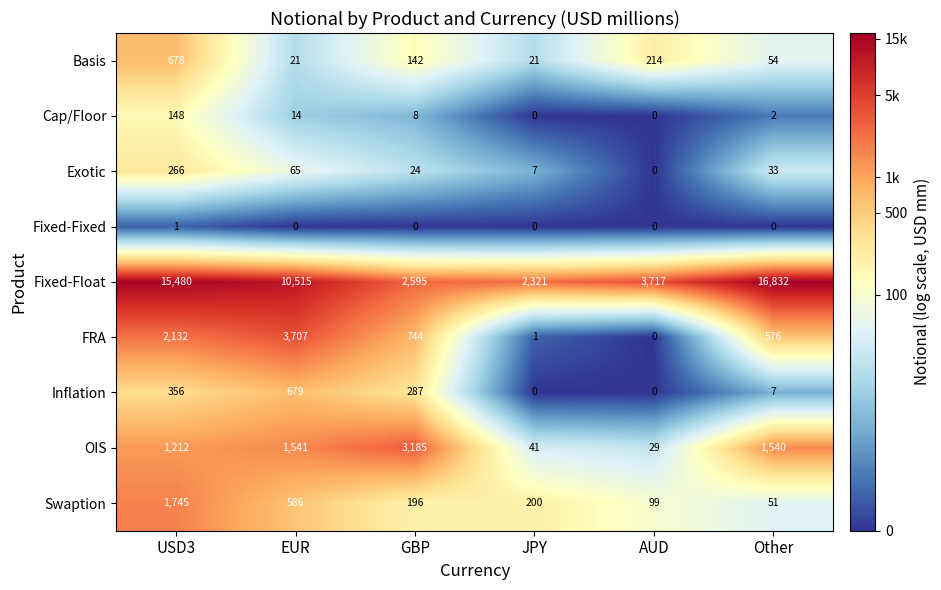

Which series has the largest range (max minus min)?

Fixed-Float